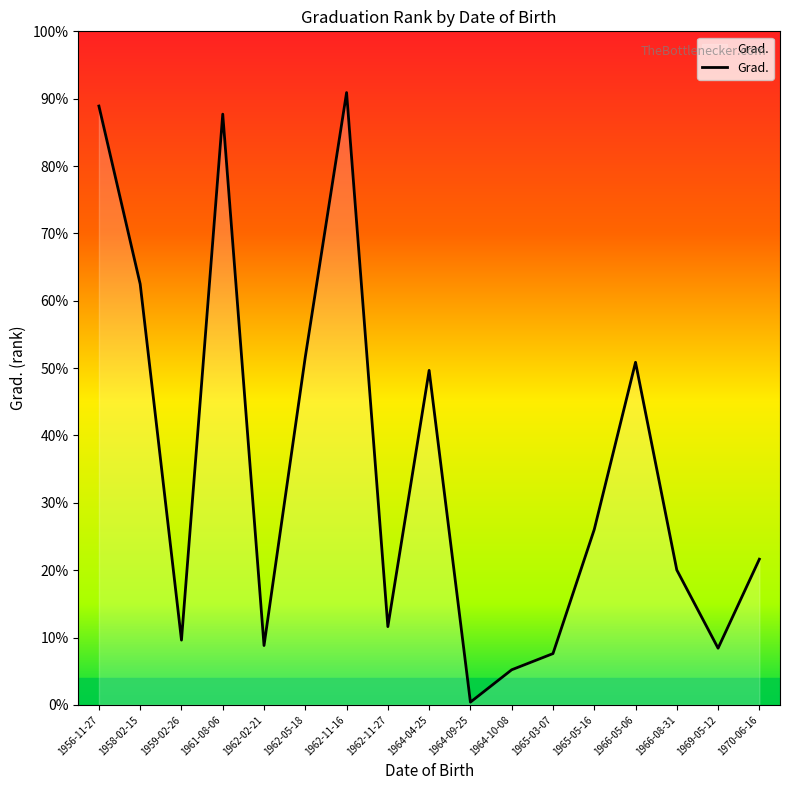

What is the minimum value shown in the chart?

1